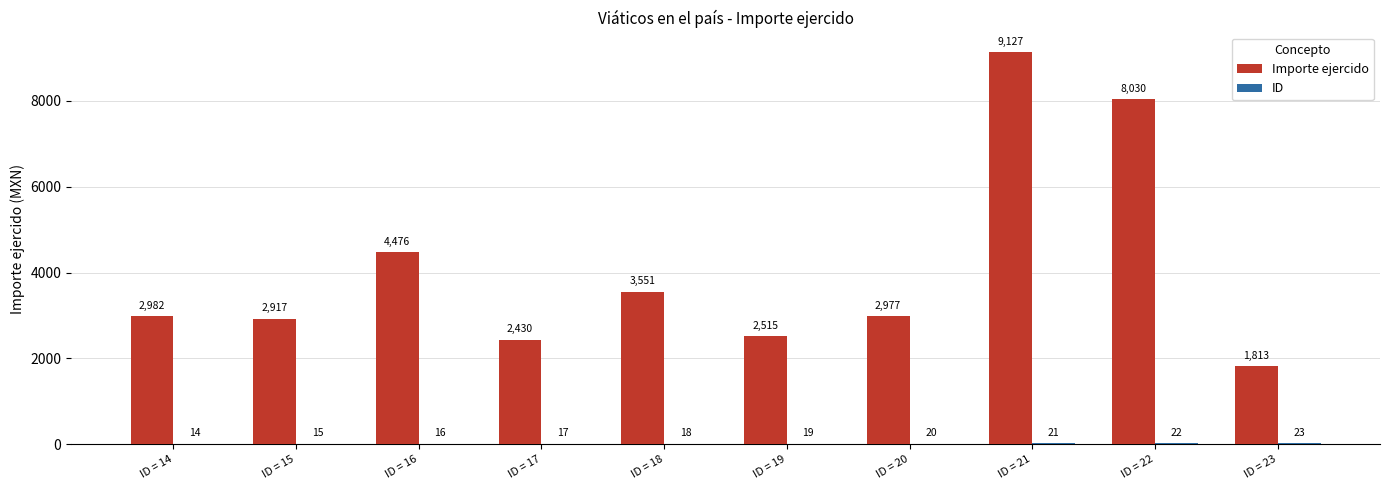

What is the greatest value displayed?

9127.0